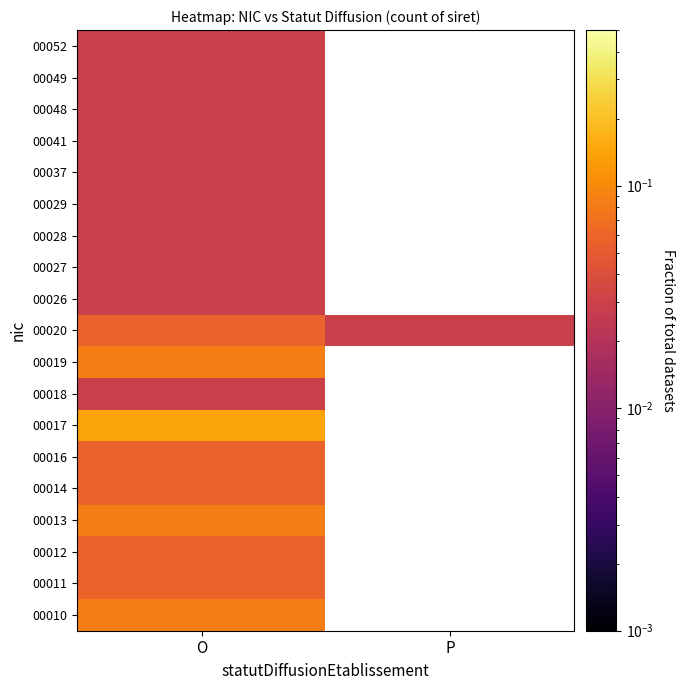

Rank the series at O from highest to lowest value.

00017, 00010, 00013, 00019, 00011, 00012, 00014, 00016, 00020, 00018, 00026, 00027, 00028, 00029, 00037, 00041, 00048, 00049, 00052